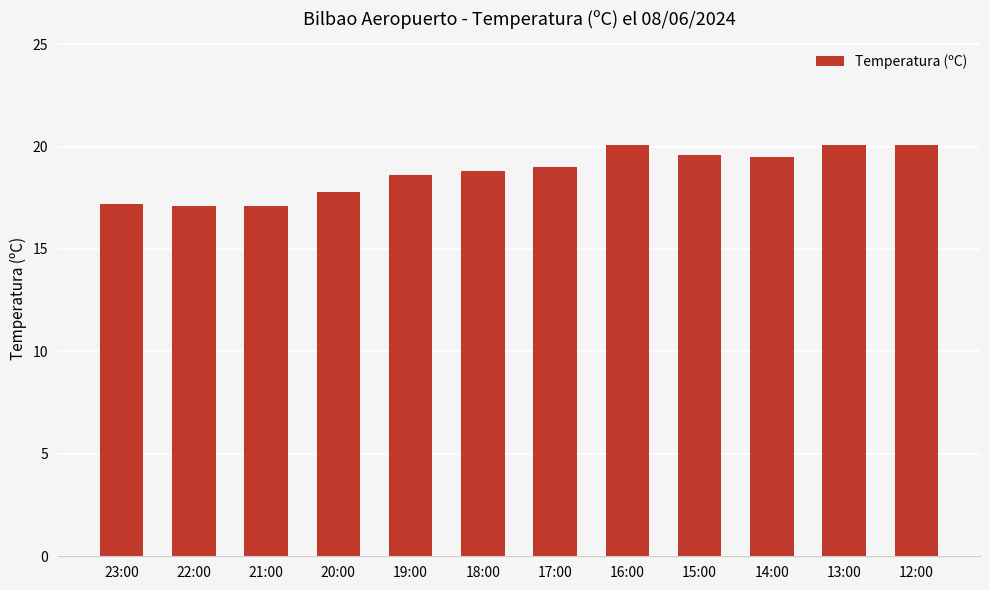

How many bars are there in total?

12